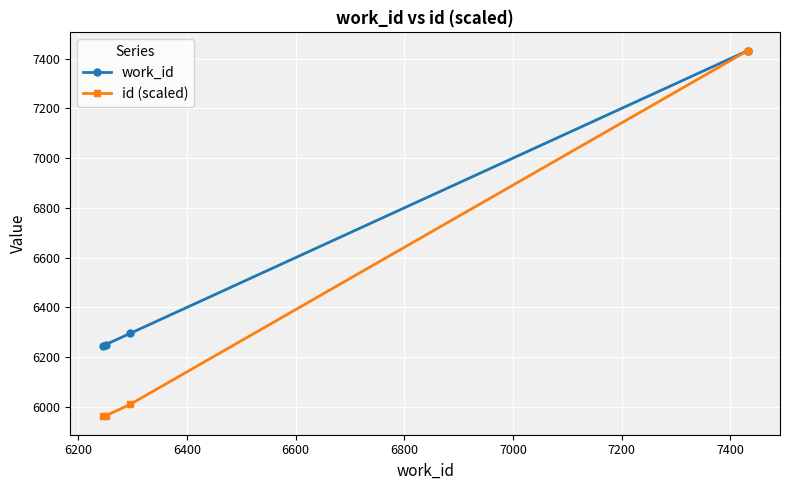

True or false: id (scaled) has more than 1 points higher than both neighbors.

False